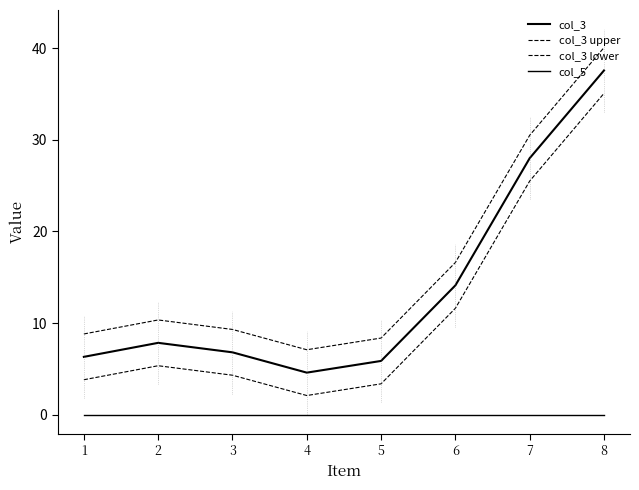

Rank the categories by col_3 upper value from highest to lowest.

8, 7, 6, 2, 3, 1, 5, 4